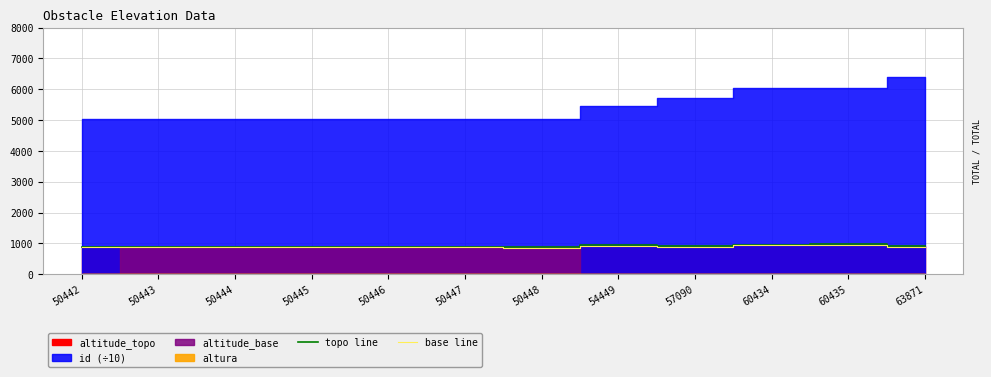

At which category does topo line reach its first local peak?

54449